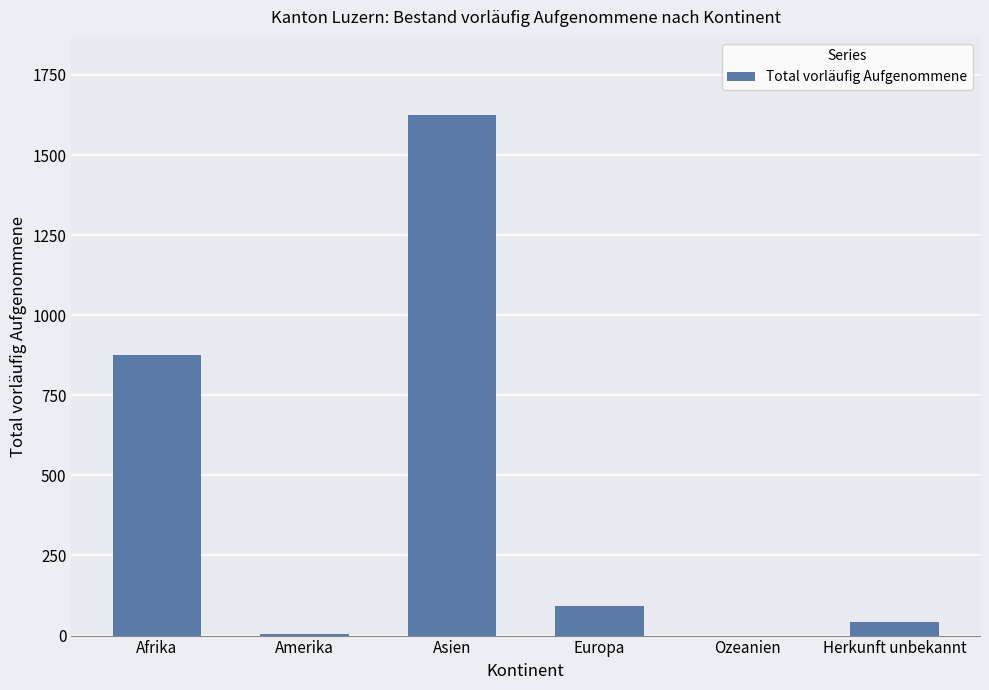

The value at Ozeanien is 0. True or false?

True